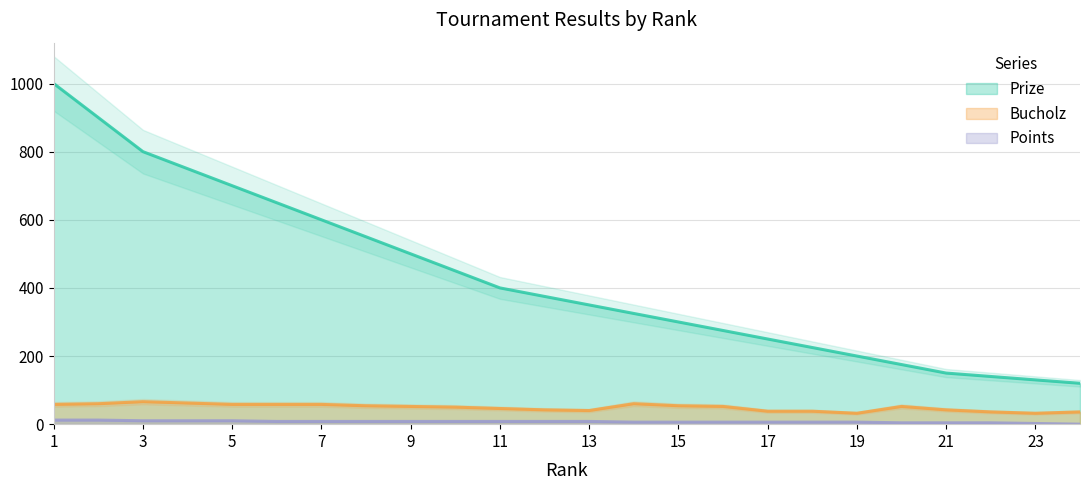

Is it true that Prize equals 357 at 18?

False